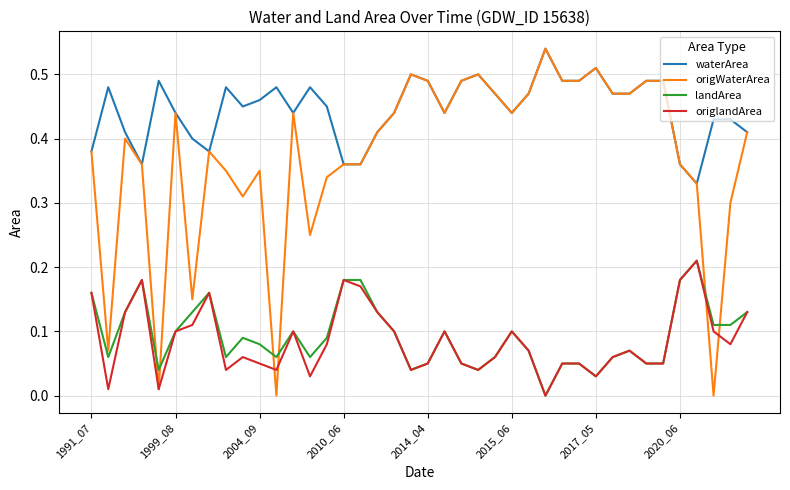

Which series has the largest total across all categories?

waterArea